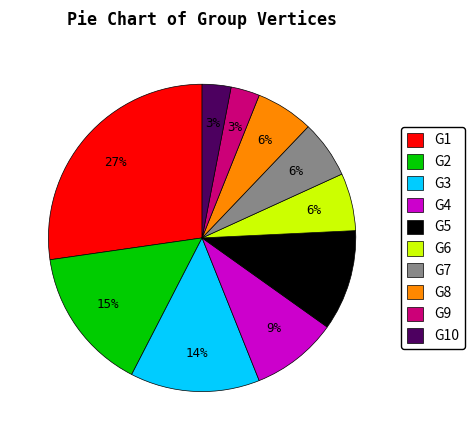

Is there a majority slice in this chart?

No